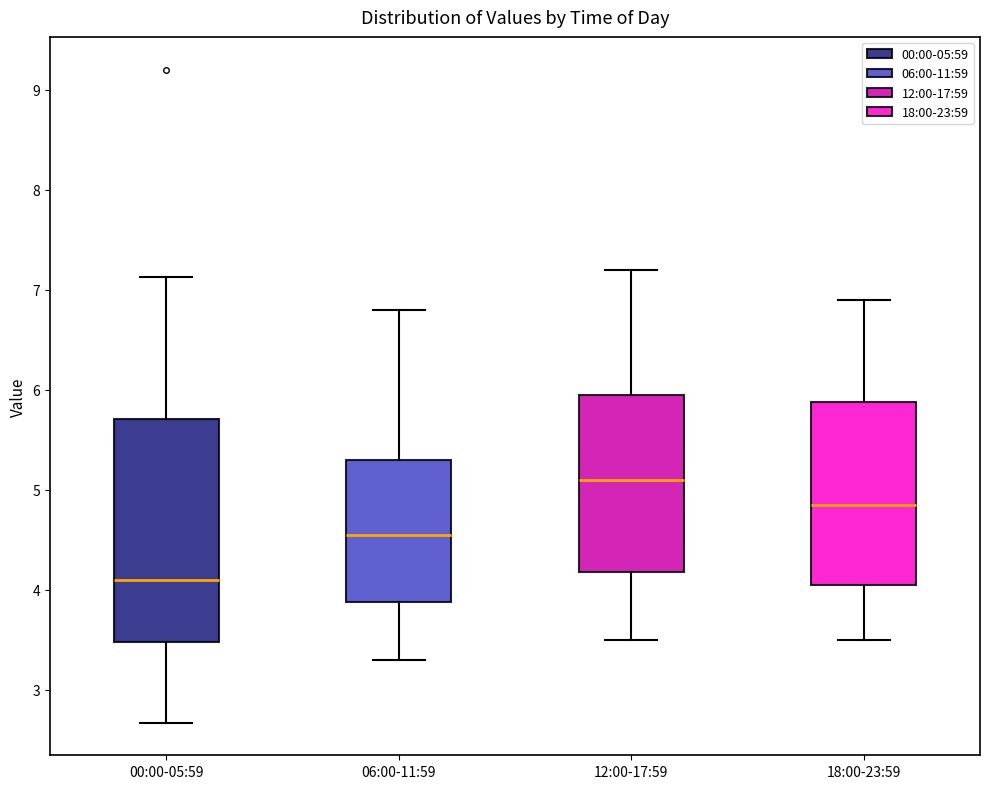

Which box is the tallest, from its lower edge to its upper edge?

00:00-05:59